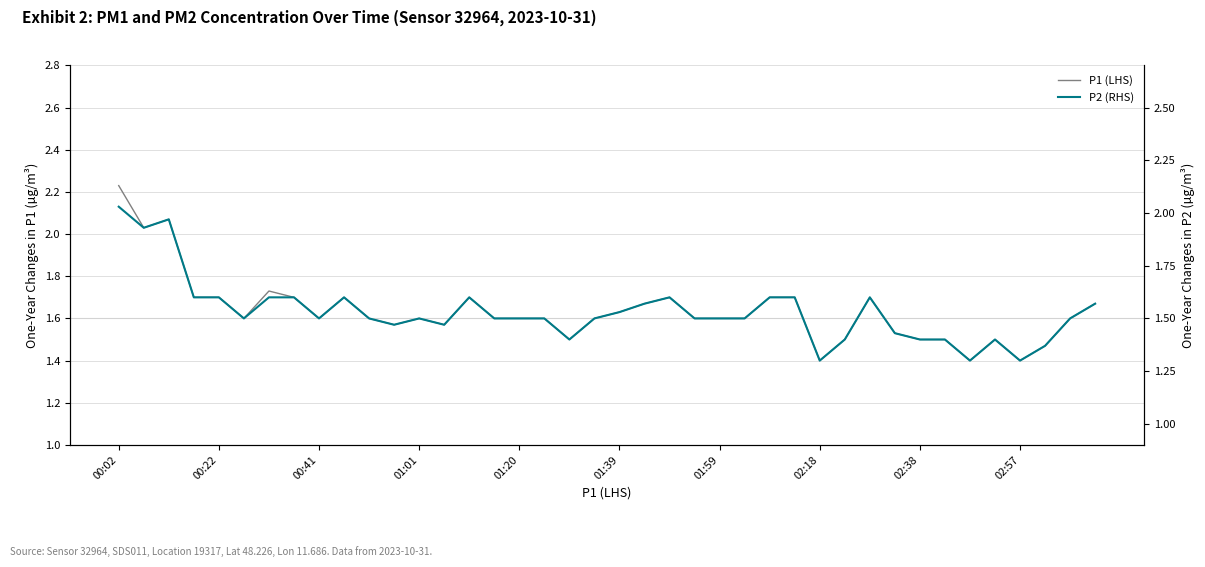

How many interior local peaks does the P2 (RHS) series have?

7